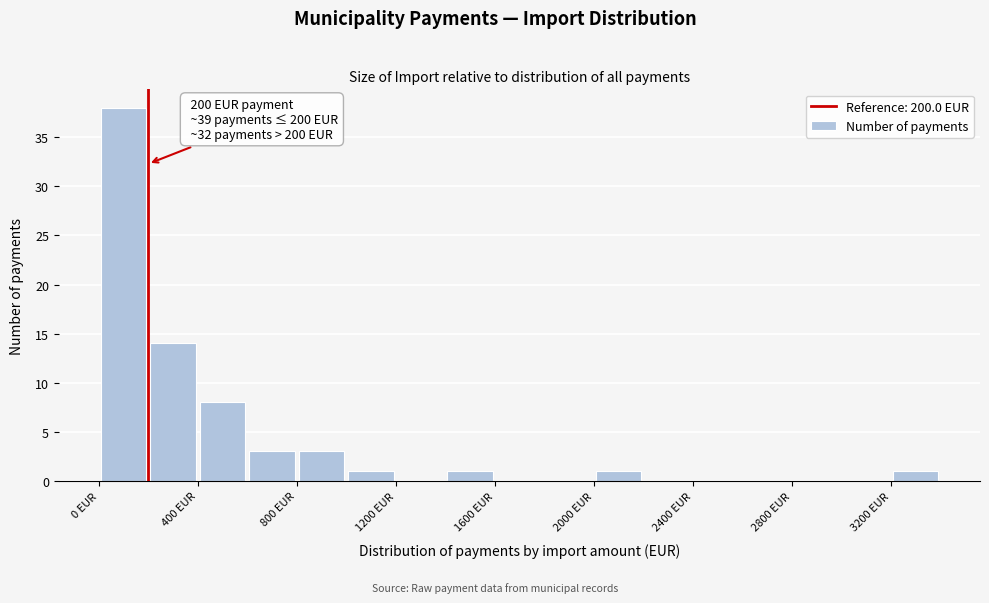

Which range on the x-axis has the tallest bar?

0 to 200